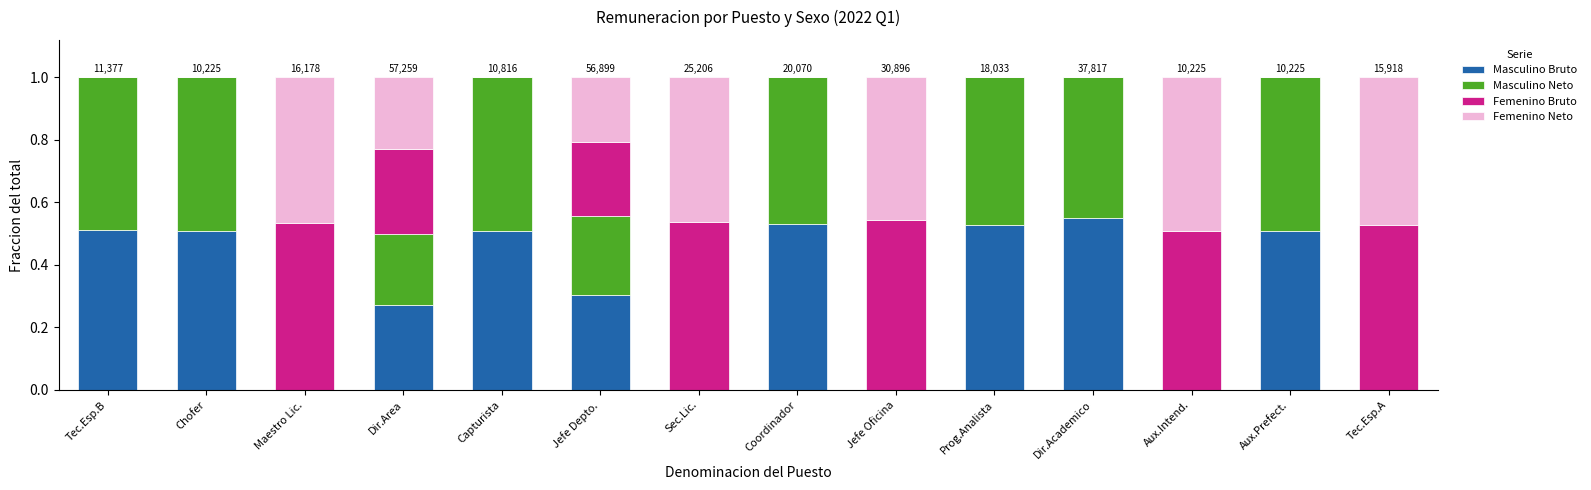

Does the chart contain stacked bars?

Yes